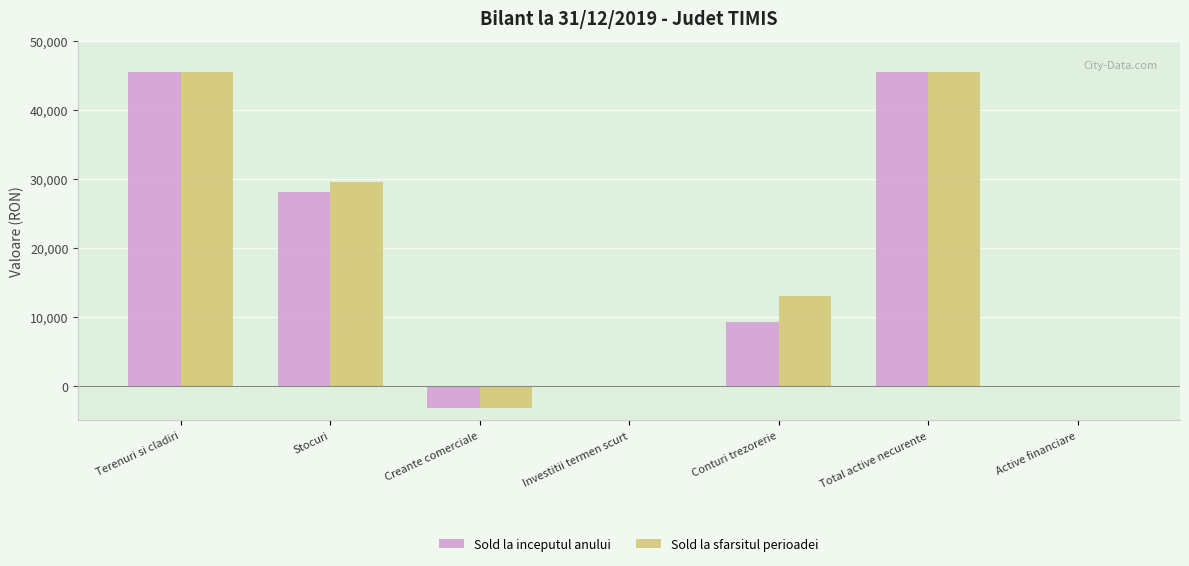

What is the difference between the Sold la inceputul anului values at Stocuri and Total active necurente?

17267